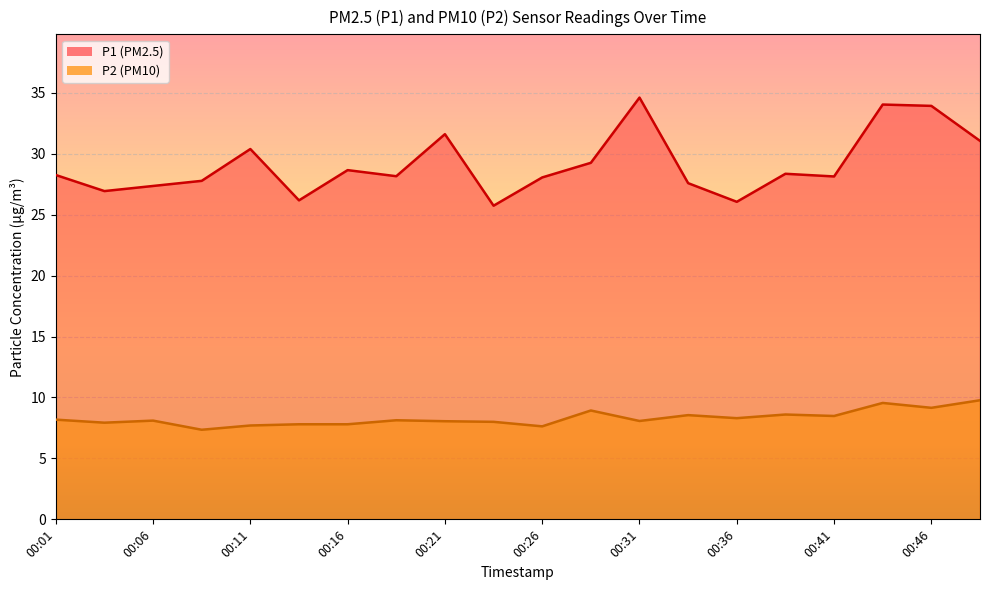

How many data points in P1 are above 28?

13